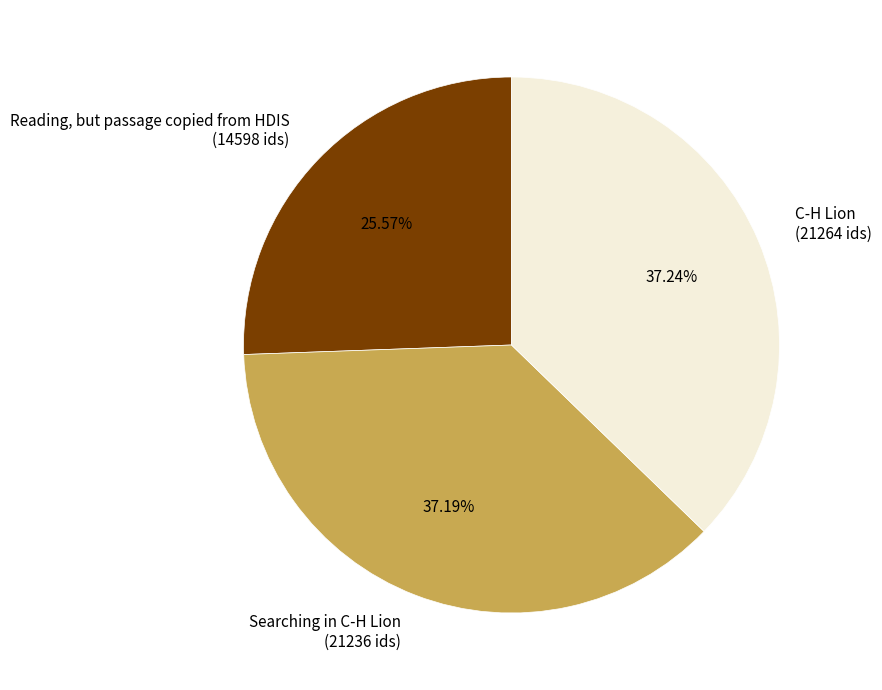

Is there a majority slice in this chart?

No